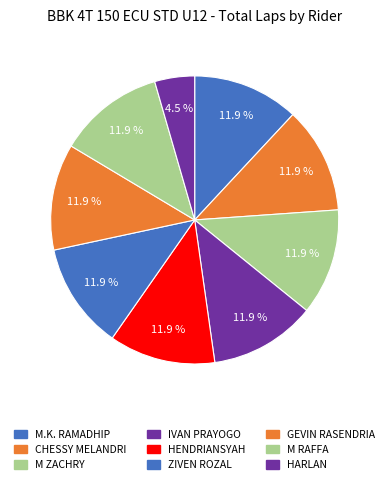

Count the number of slices in the pie.

9